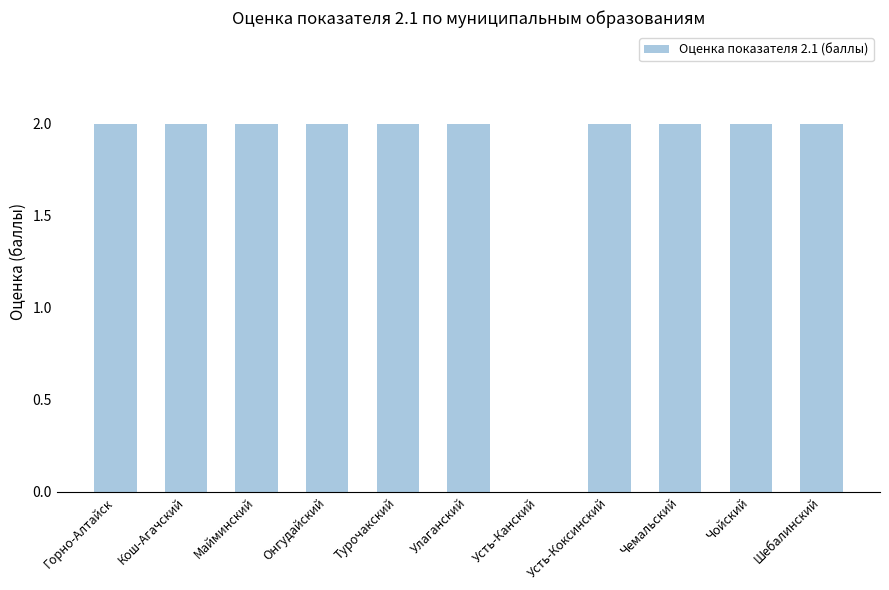

What is the sum of all values?

20